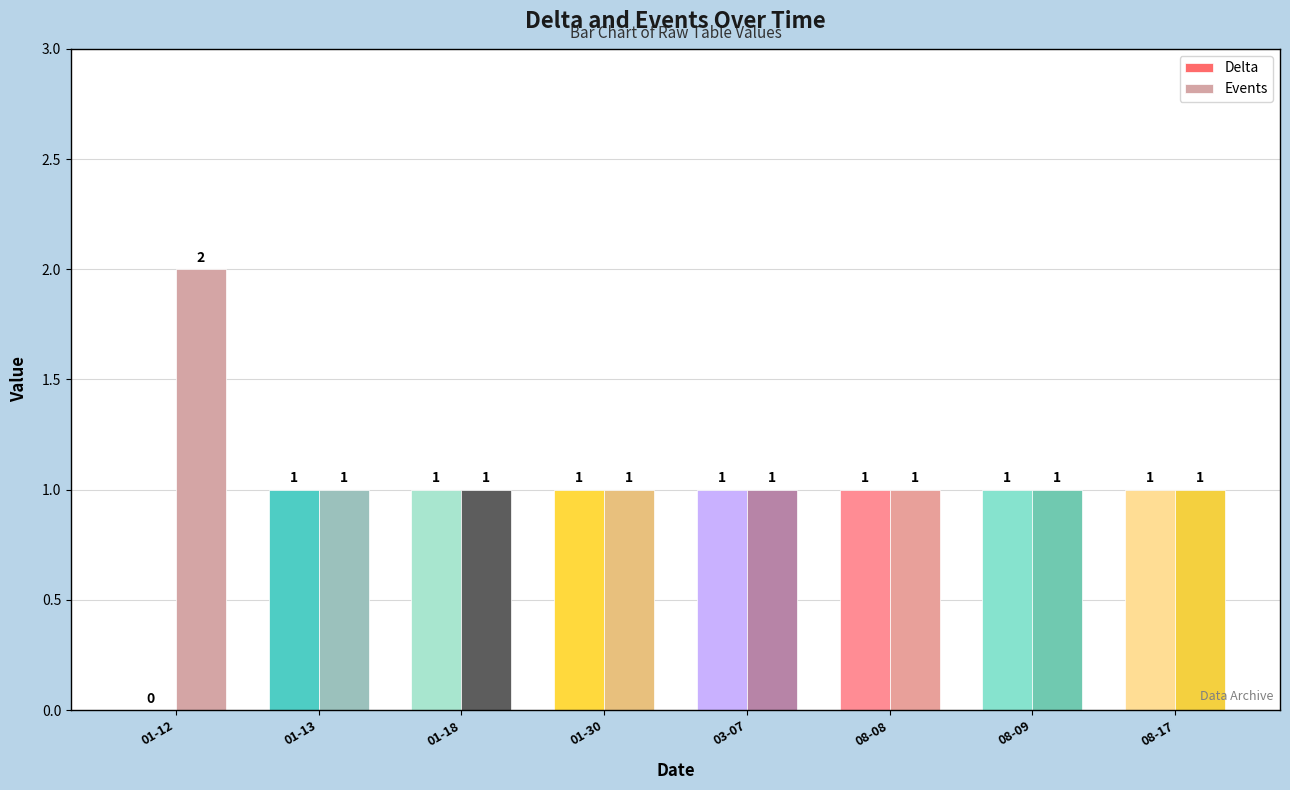

Does the chart contain stacked bars?

No